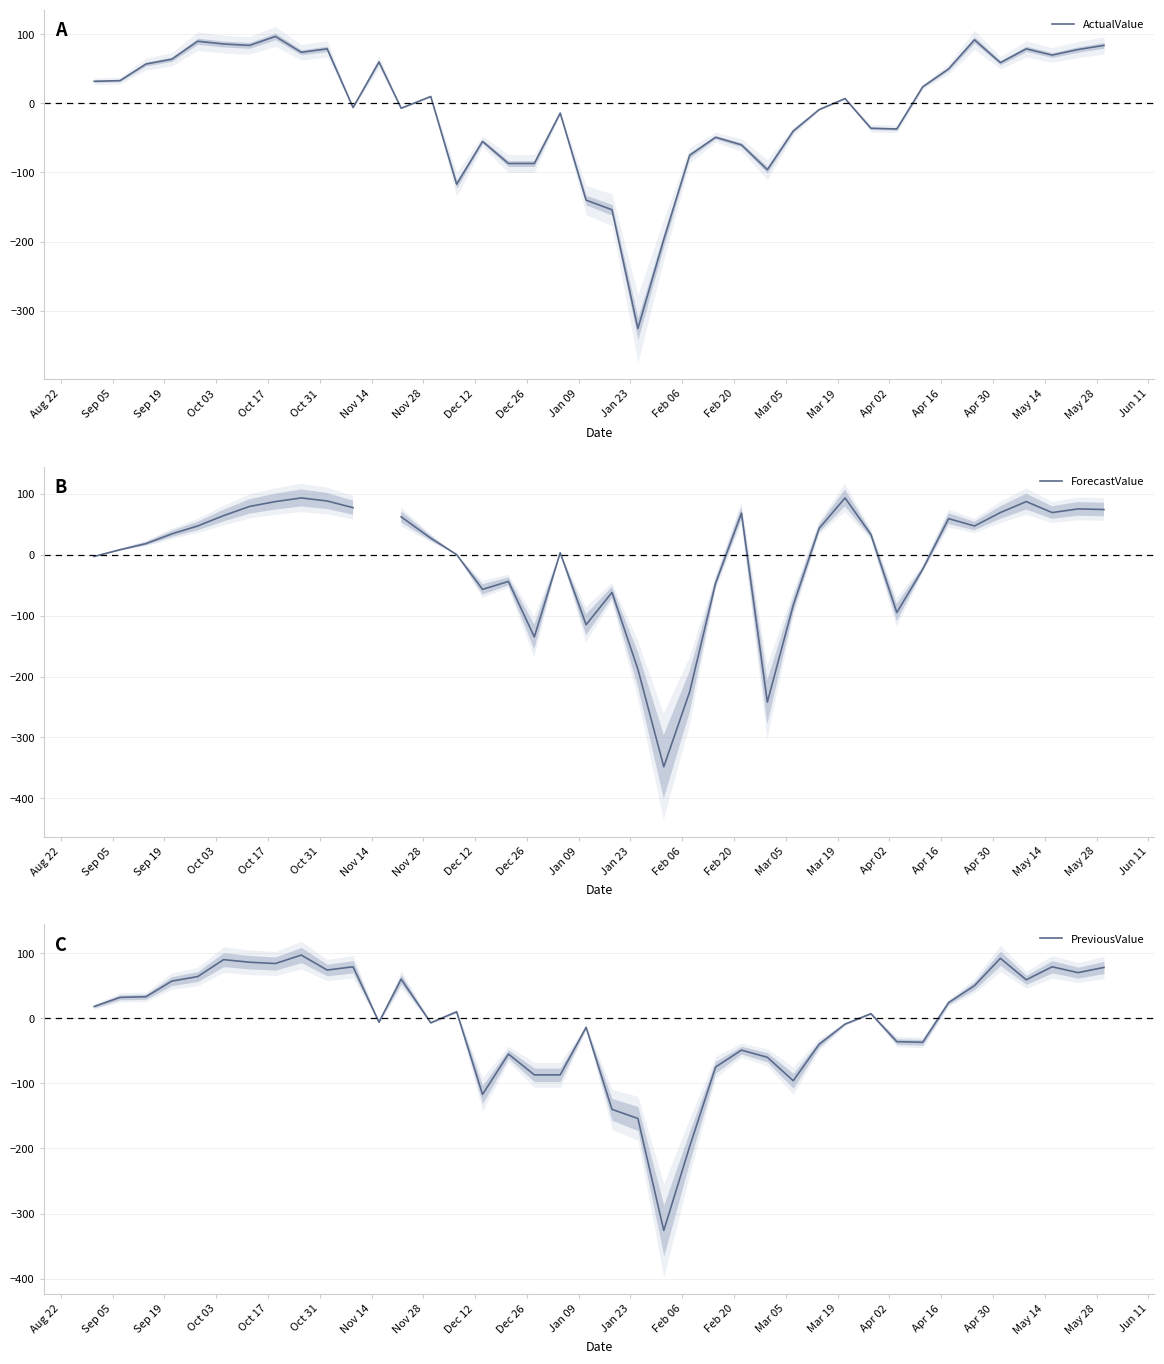

How many categories are shown in the chart?

40